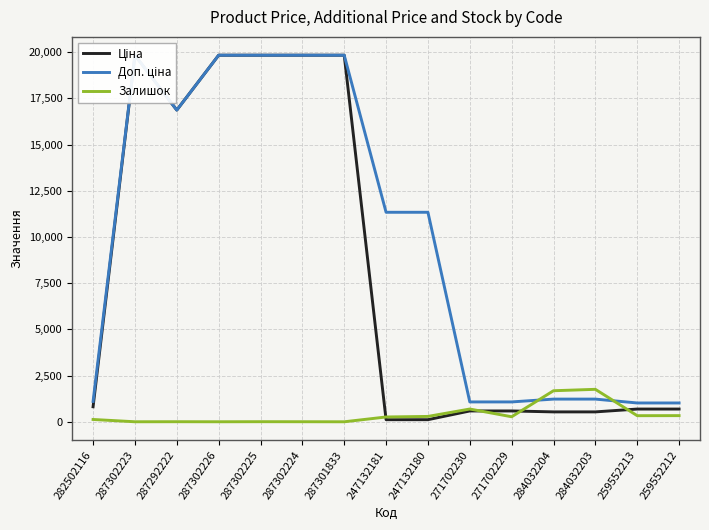

At which label is Ціна closest to 9972?

287292222